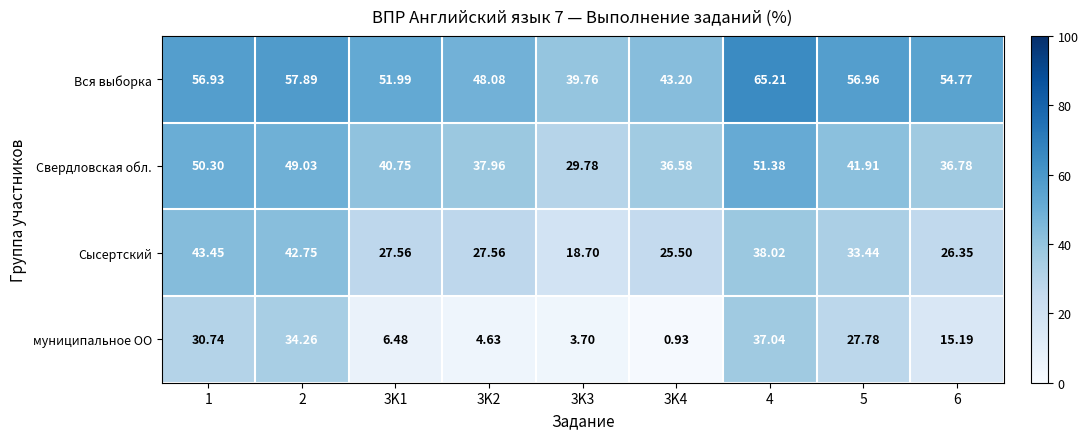

Rank the series at 4 from lowest to highest value.

муниципальное ОО, Сысертский, Свердловская обл., Вся выборка